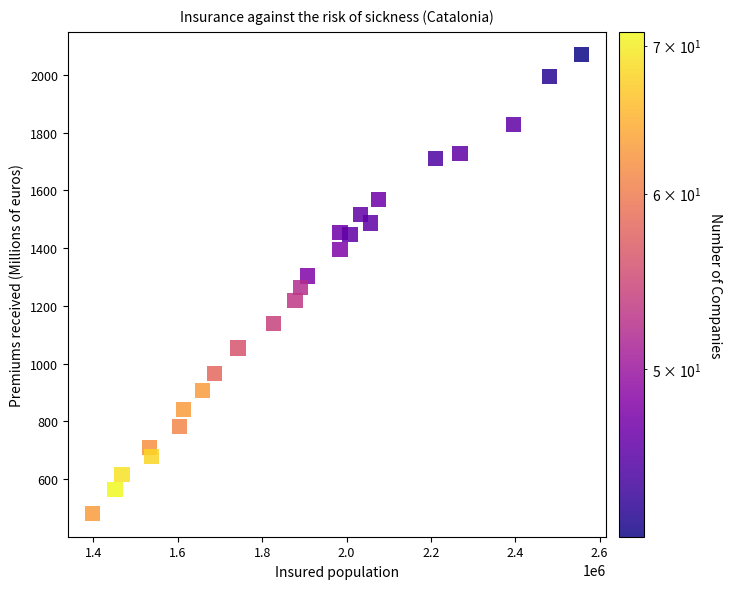

What is the range of X values (max minus min)?

1160105.0